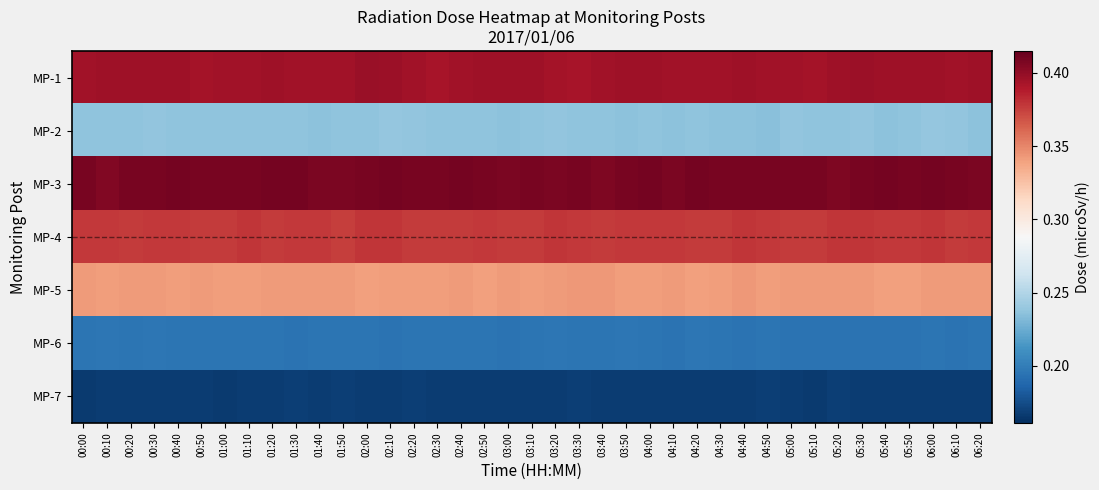

What is the spread (max minus min) of values at 03:30?

0.2